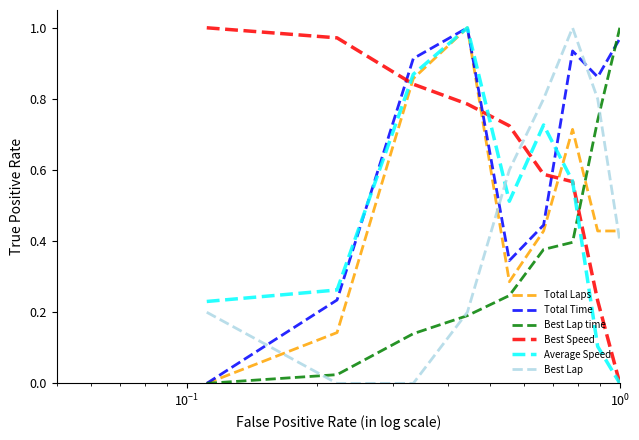

True or false: Average Speed and Best Lap time cross at least once.

True